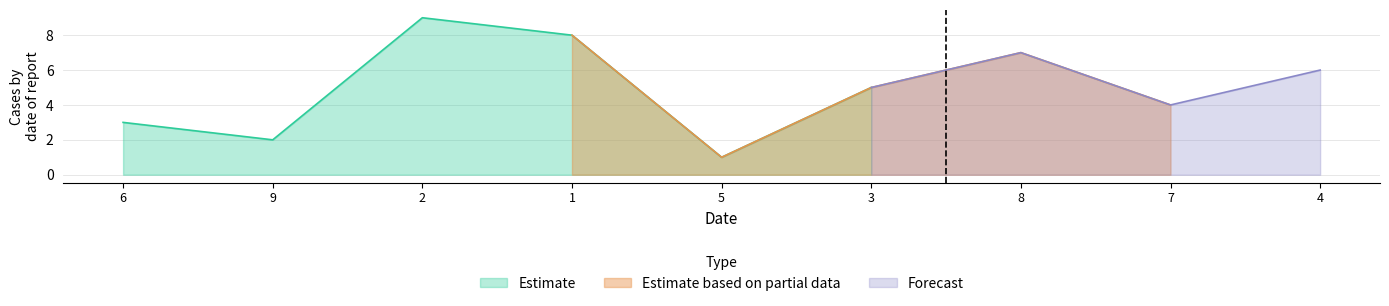

What is the smallest value displayed?

1